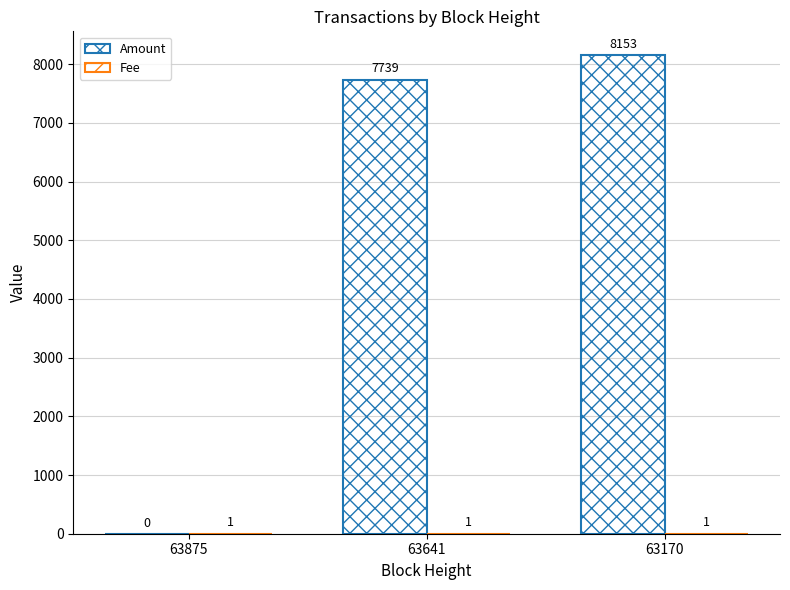

What value does the Fee series have at 63641?

1